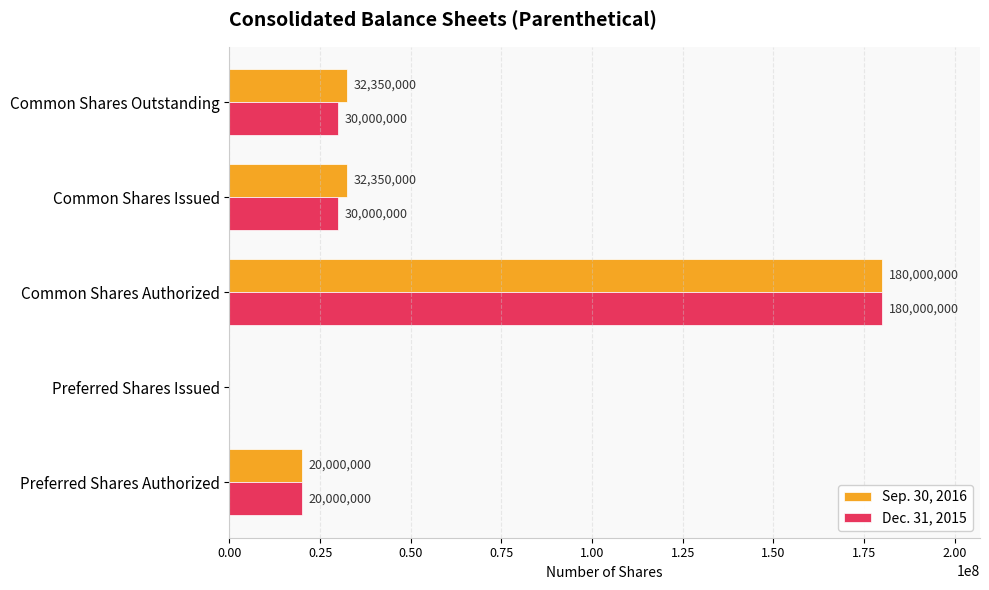

What is the greatest value displayed?

180000000